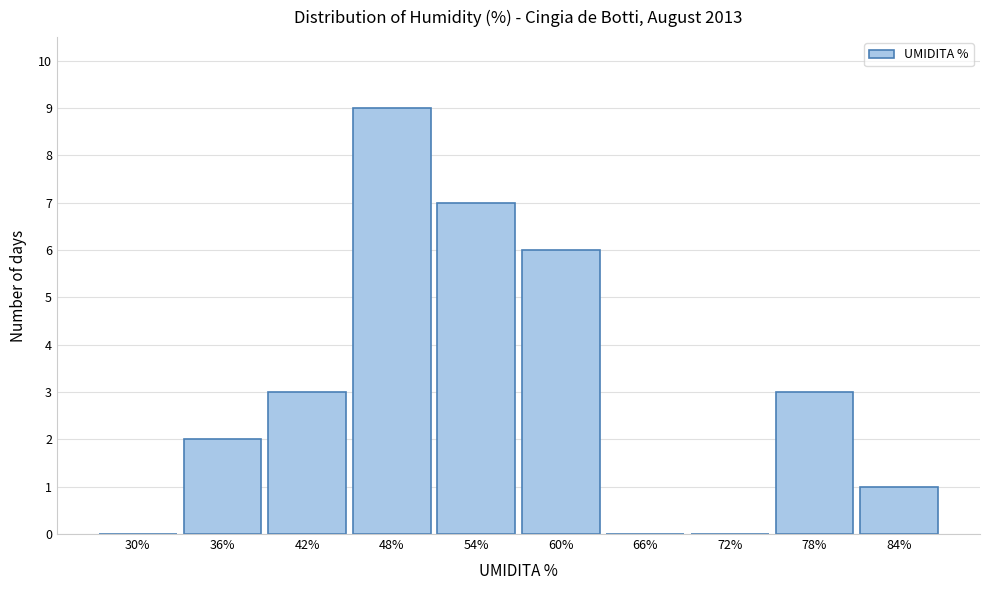

Reading right to left, transcribe all the data shown in this chart.

84%=1	78%=3	72%=0	66%=0	60%=6	54%=7	48%=9	42%=3	36%=2	30%=0